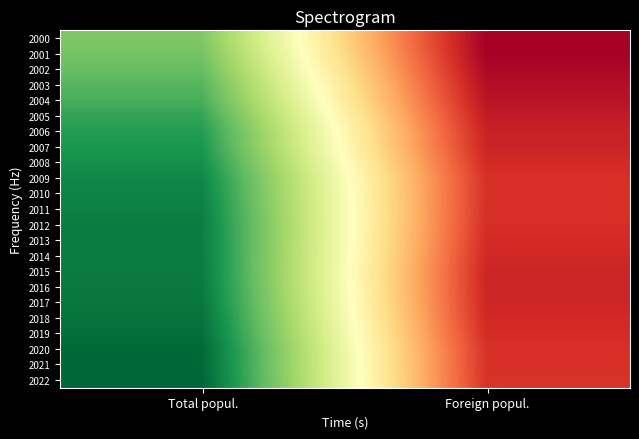

Rank the series at Total popul. from highest to lowest value.

2022, 2020, 2021, 2019, 2018, 2017, 2016, 2015, 2014, 2013, 2012, 2011, 2010, 2009, 2008, 2007, 2006, 2005, 2004, 2003, 2002, 2001, 2000